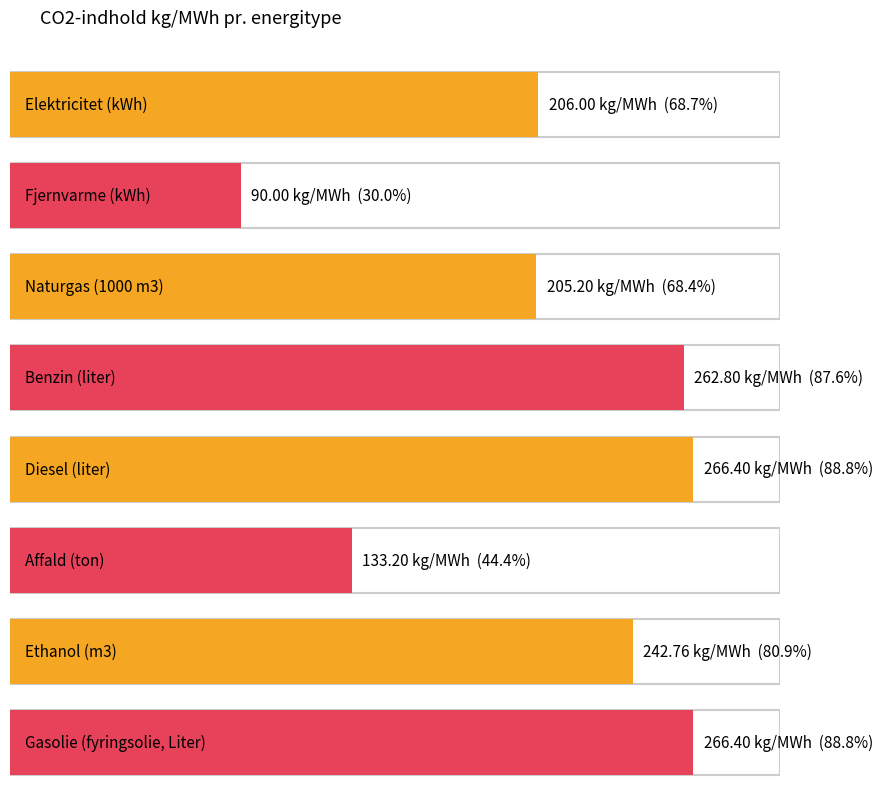

What is the average value?

209.1